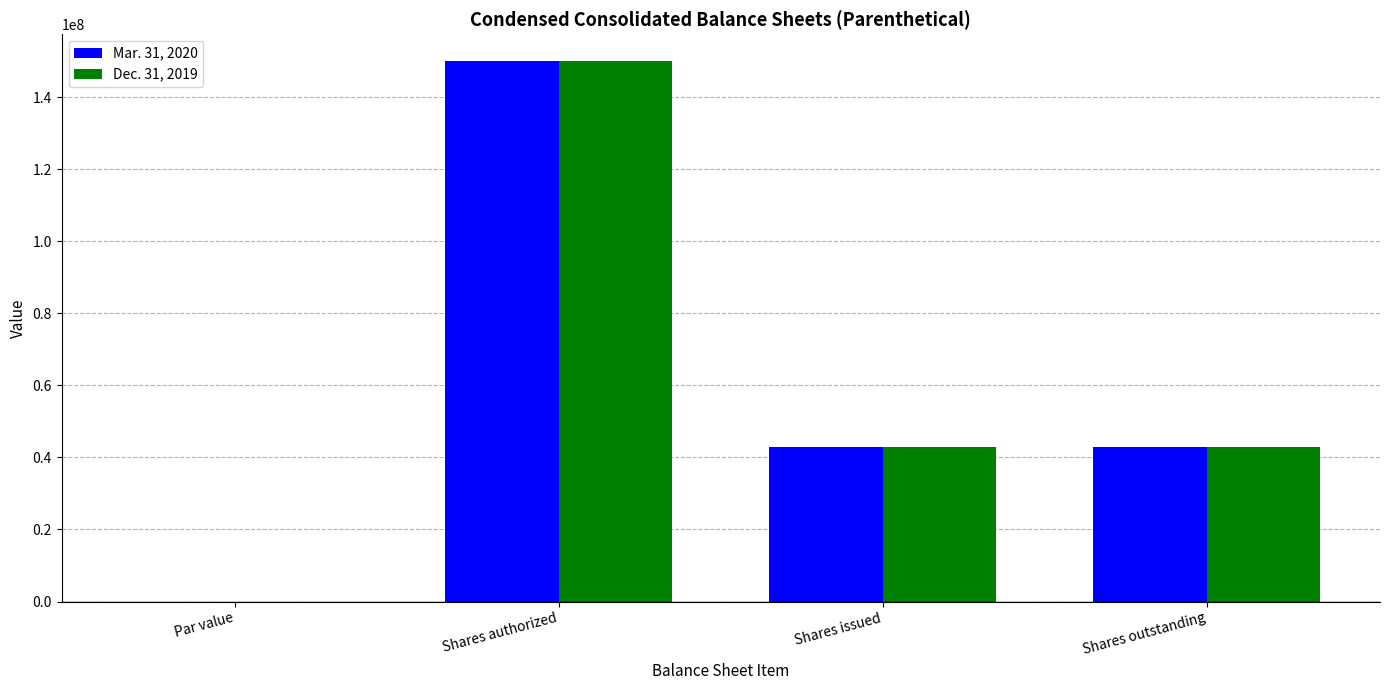

What value does the Mar. 31, 2020 series have at Shares outstanding?

43003733.0